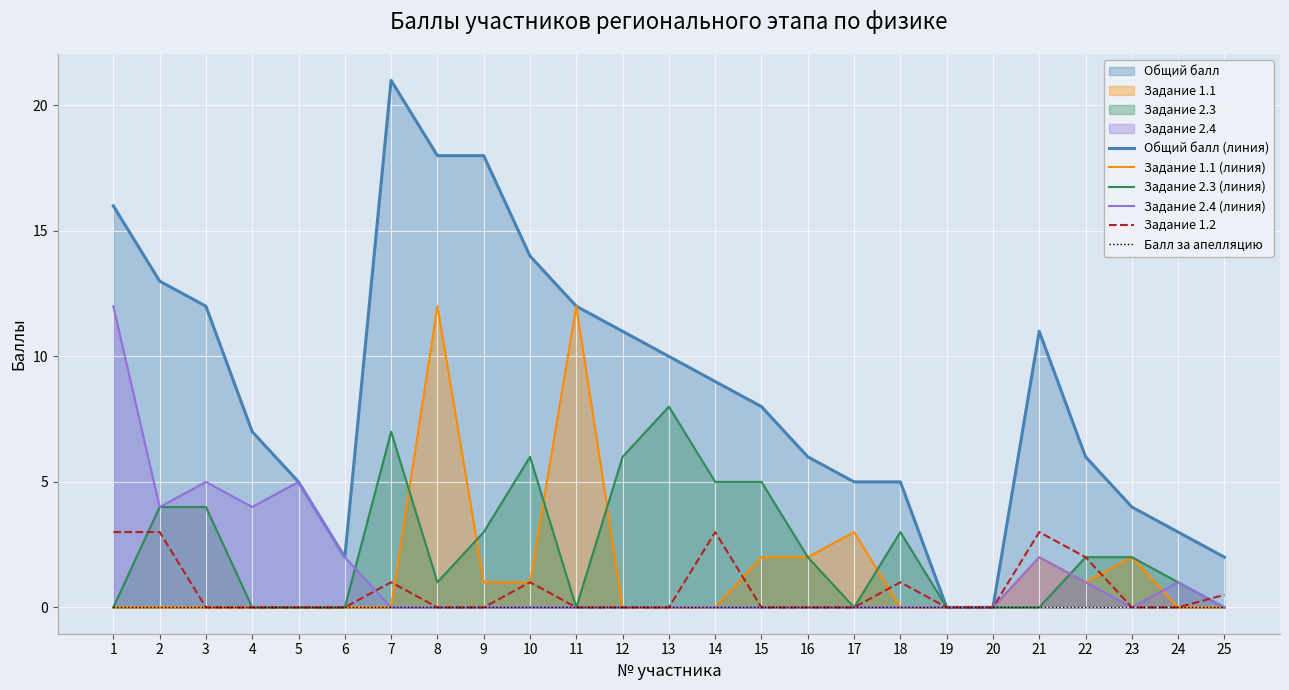

At which category is the sum across all series the highest?

1